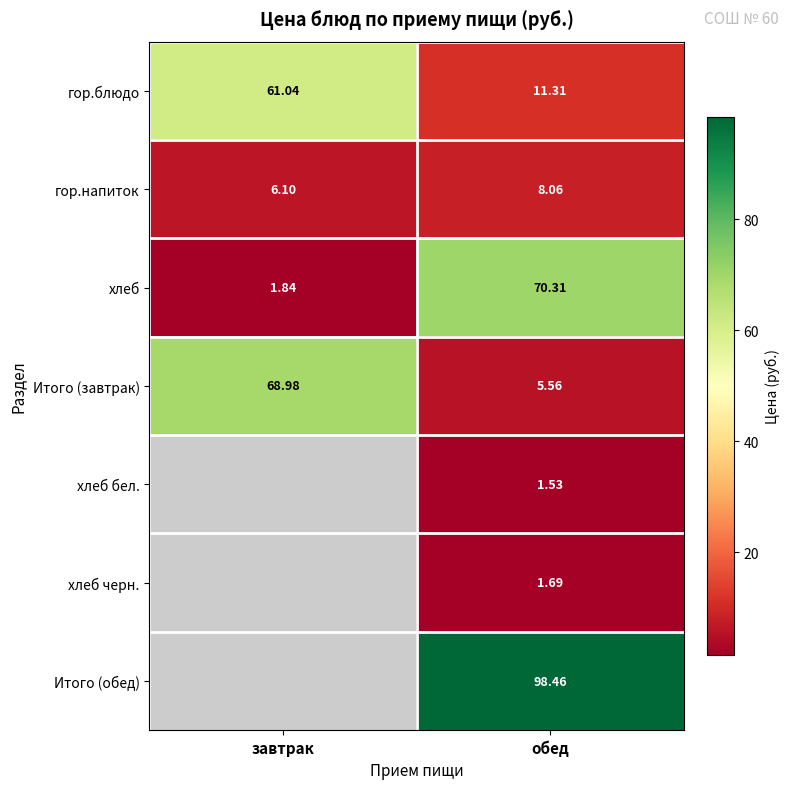

Is the value of Итого (завтрак) at завтрак greater than the value of хлеб at обед?

No